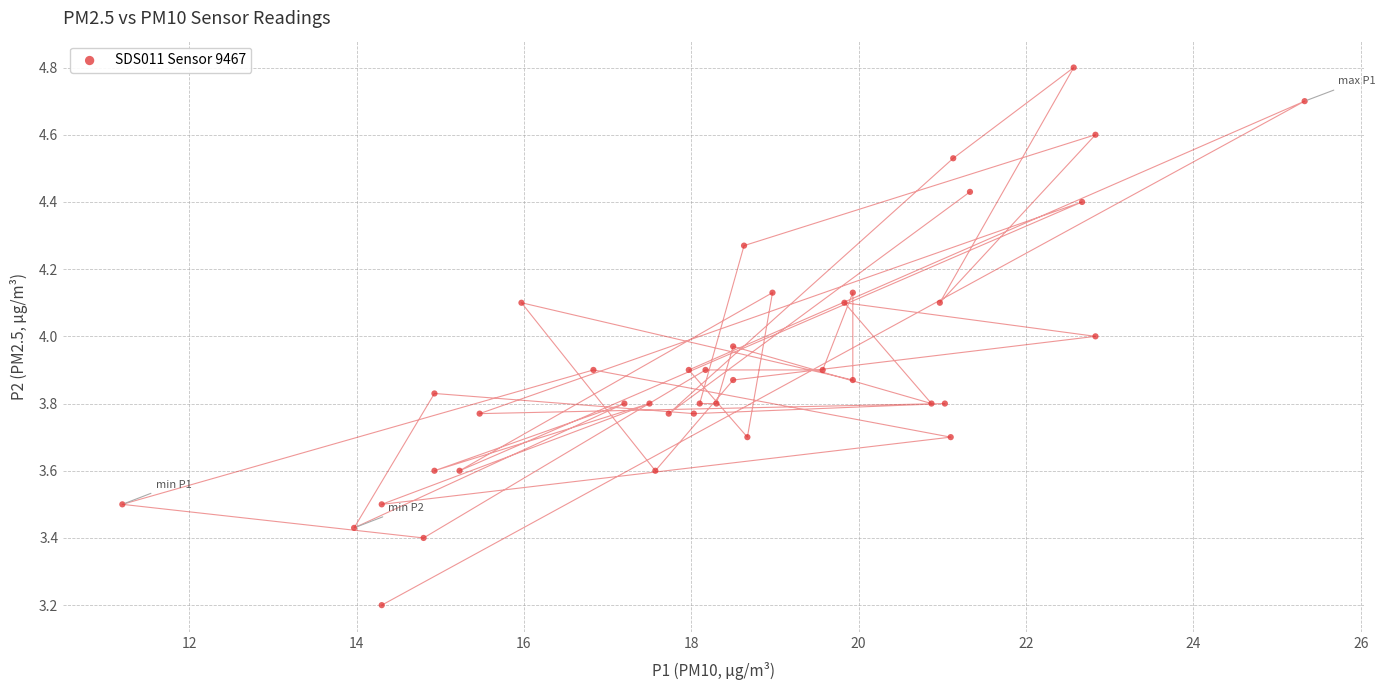

What is the range of Y values (max minus min)?

1.6